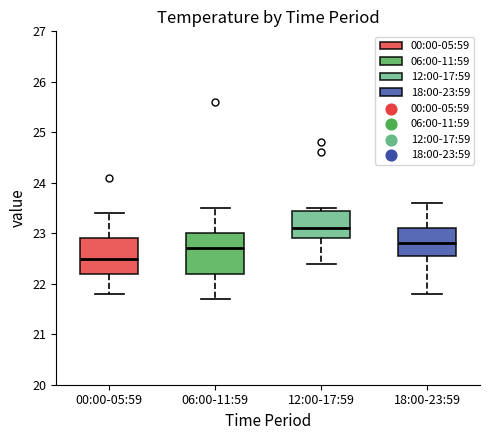

Reading left to right, transcribe this box plot: for each box, give where its median line is, the range the box spans, and where its two whiskers end, as read against the y-axis. The values are not printed on the chart, so give them approximately, as read against the axis.

00:00-05:59: median 22.5, box 22.2 to 22.9, whiskers 21.8 to 23.4
06:00-11:59: median 22.7, box 22.2 to 23.0, whiskers 21.7 to 23.5
12:00-17:59: median 23.1, box 22.9 to 23.5, whiskers 22.4 to 23.5 (just above the box's upper edge)
18:00-23:59: median 22.8, box 22.6 to 23.1, whiskers 21.8 to 23.6